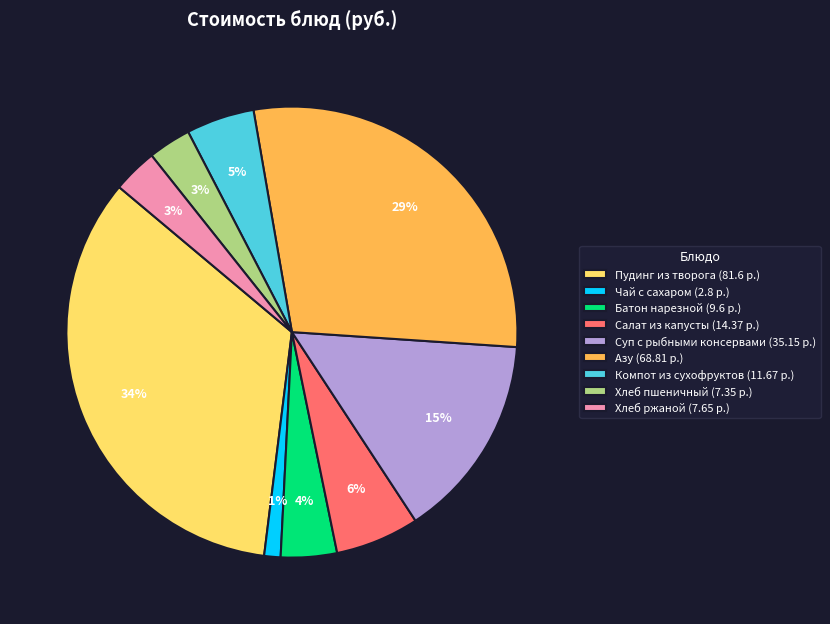

Is the sum of Компот из сухофруктов (11.67 р.) and Азу (68.81 р.) greater than half?

No